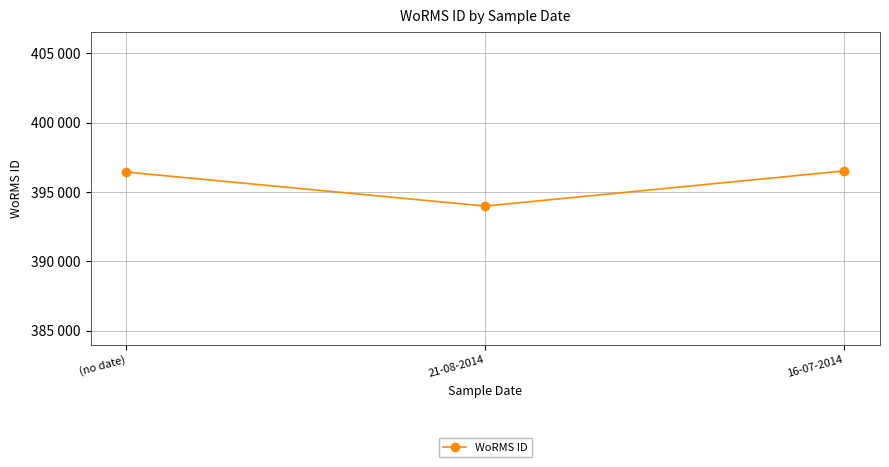

Reading right to left, extract all data points from this chart.

396518	393986	396436